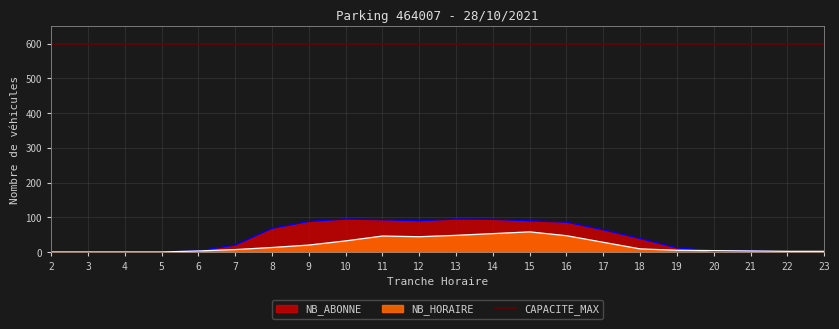

Which series has the widest spread of values?

NB_ABONNE